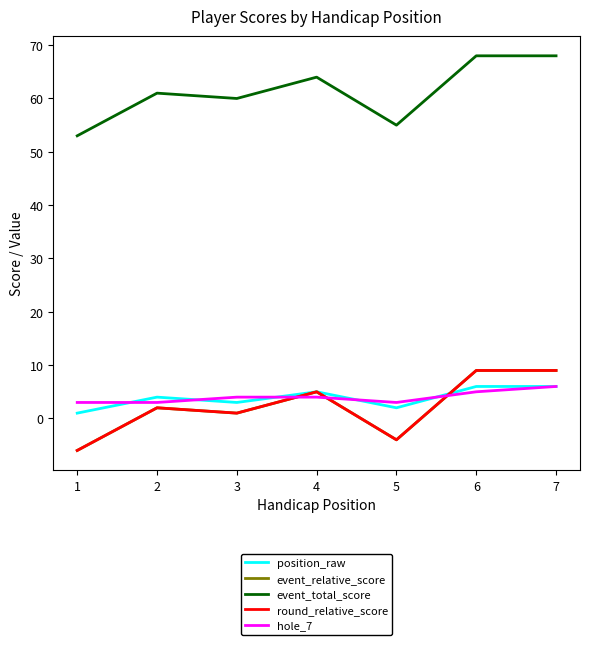

How many interior local peaks does the event_relative_score series have?

2